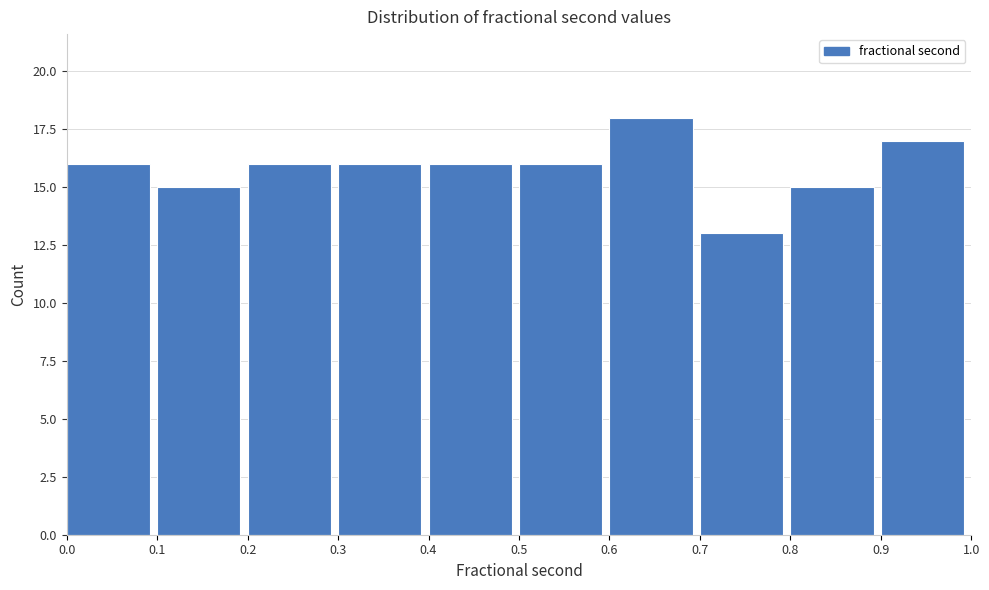

Reading left to right, transcribe this chart: for each bar, give the range it covers on the x-axis and its height. The values are not printed on the chart, so give them approximately, as read against the axis.

0.0 to 0.1: 16
0.1 to 0.2: 15
0.2 to 0.3: 16
0.3 to 0.4: 16
0.4 to 0.5: 16
0.5 to 0.6: 16
0.6 to 0.7: 18
0.7 to 0.8: 13
0.8 to 0.9: 15
0.9 to 1.0: 17